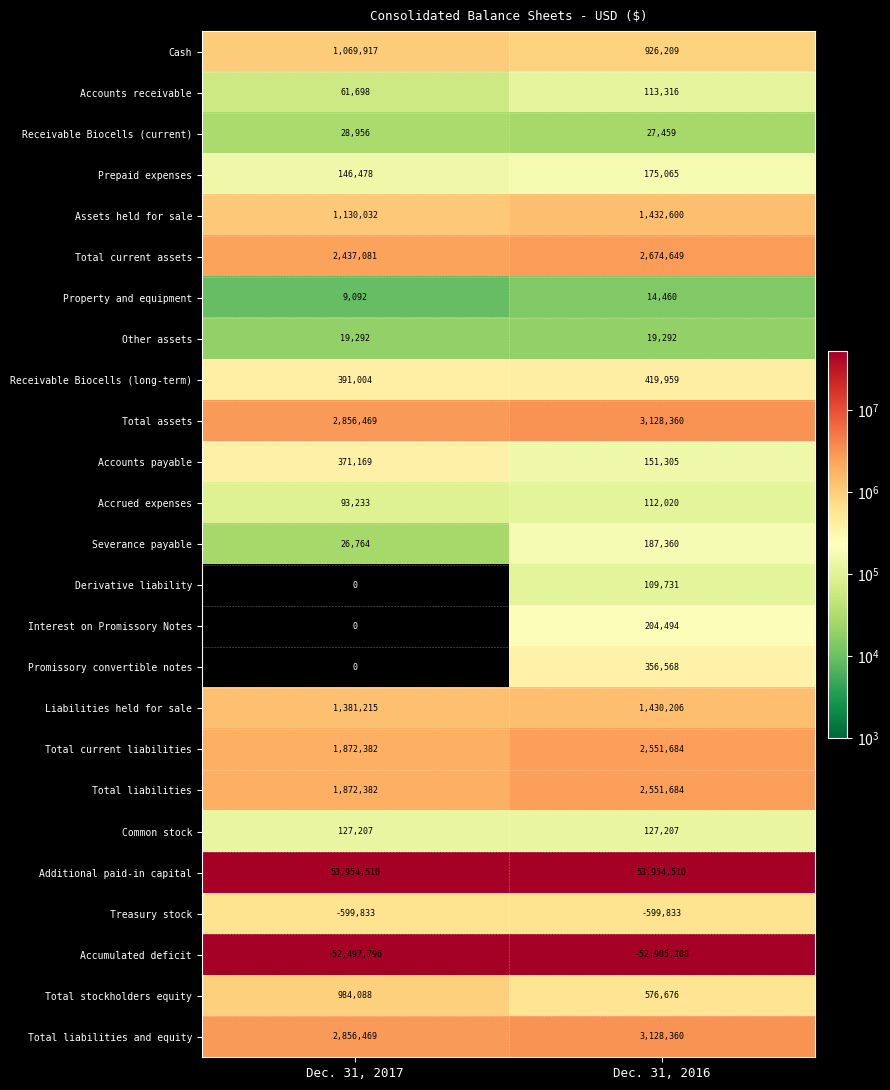

What is the sum of all Common stock values?

254414